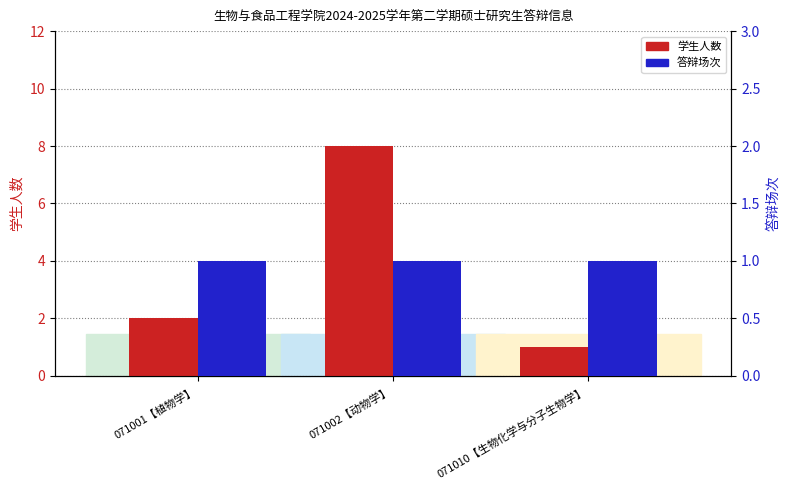

True or false: 答辩场次 has a value of 0 at 071001【植物学】.

False